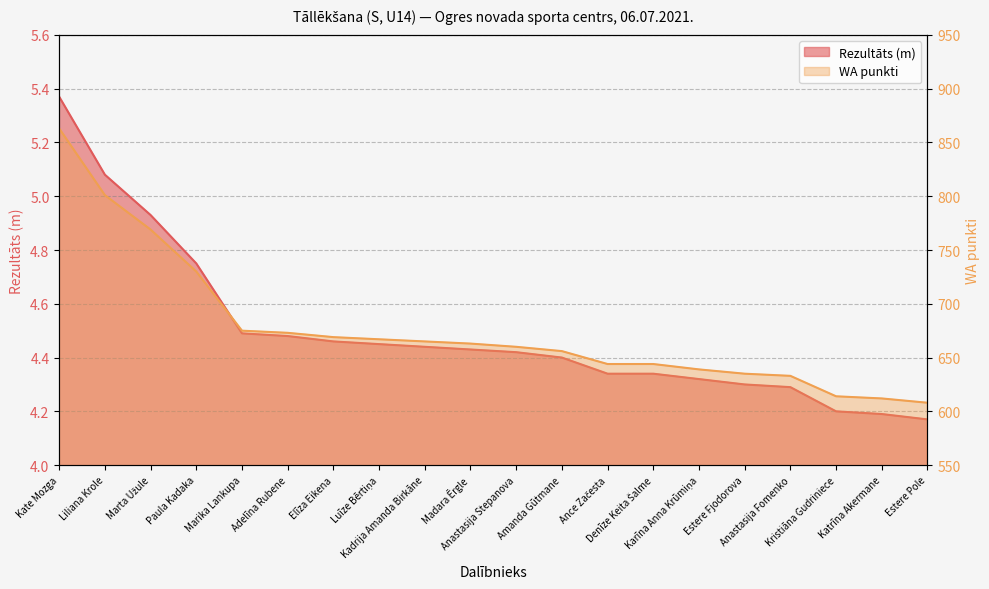

Does the chart display data point markers on the line(s)?

No